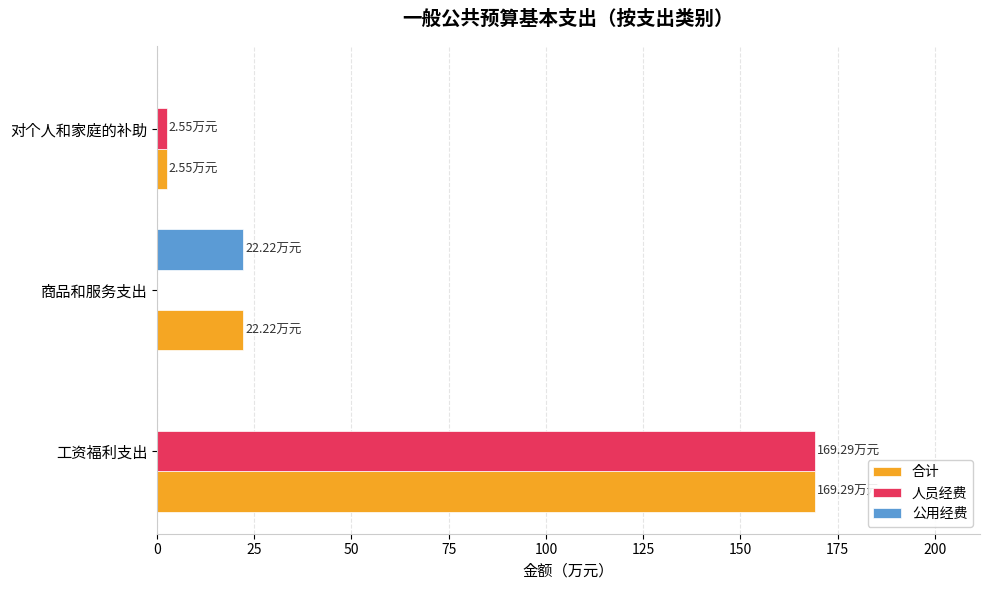

What is the sum of all 人员经费 values?

171.8